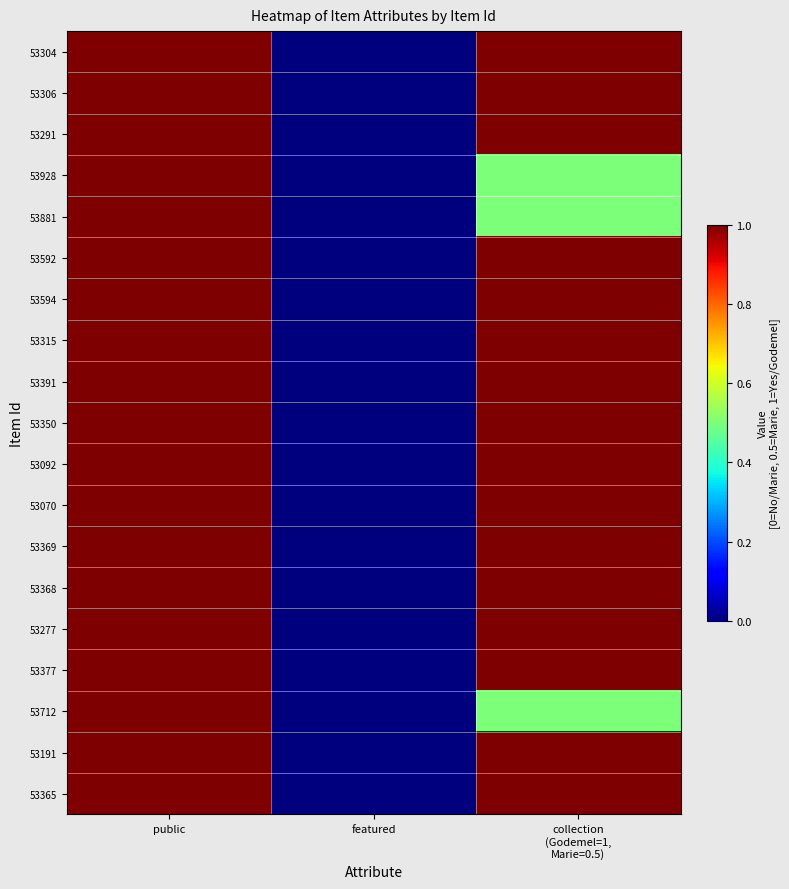

List the series in order of their peak value, highest first.

53304, 53306, 53291, 53928, 53881, 53592, 53594, 53315, 53391, 53350, 53092, 53070, 53369, 53368, 53277, 53377, 53712, 53191, 53365